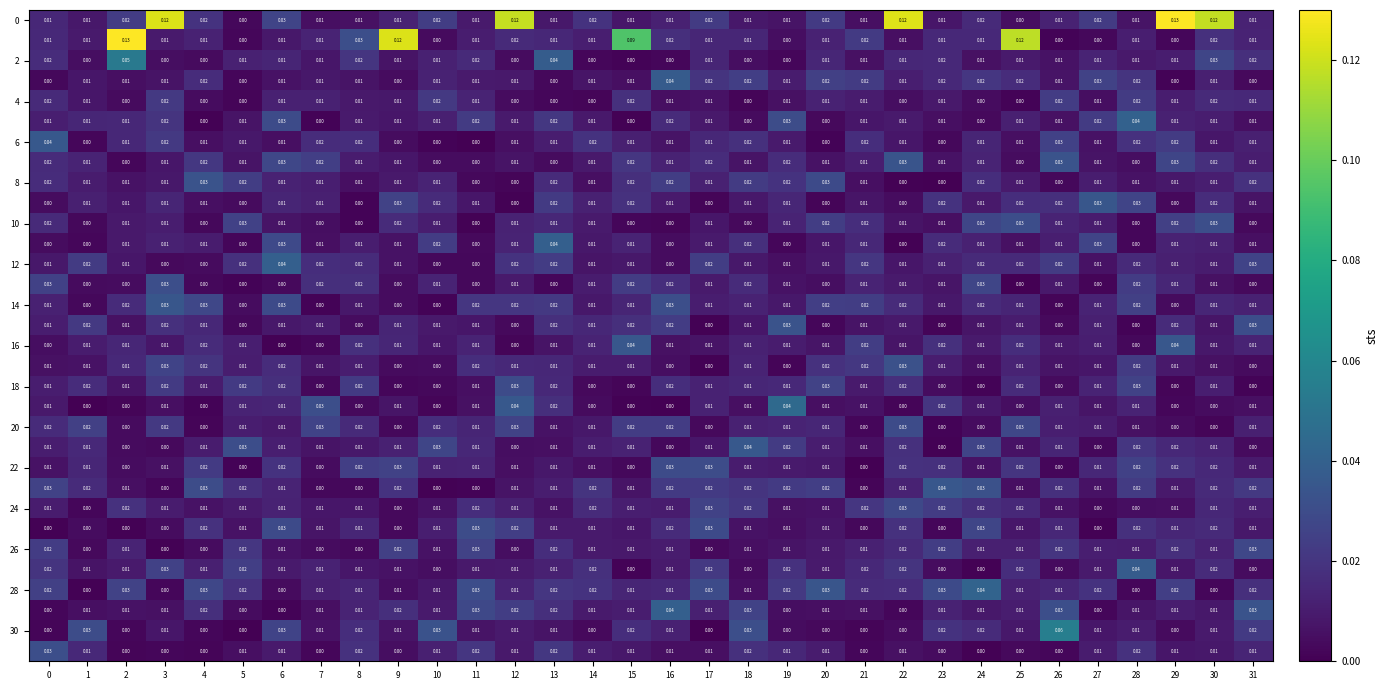

How many data points in 10 are above 0?

22